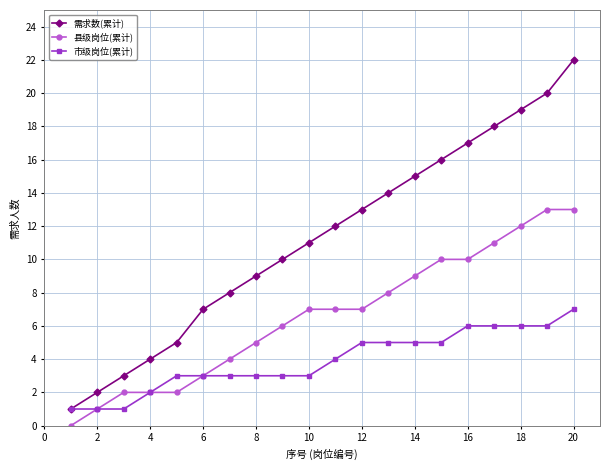

Which series has the widest spread of values?

需求数(累计)